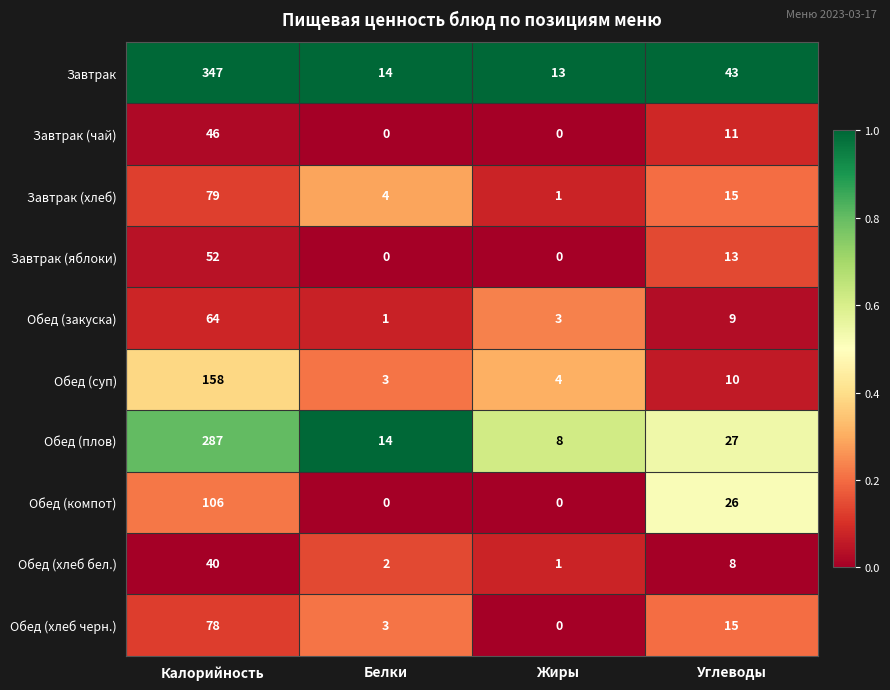

The Обед (суп) series shows 5 at Белки. True or false?

False